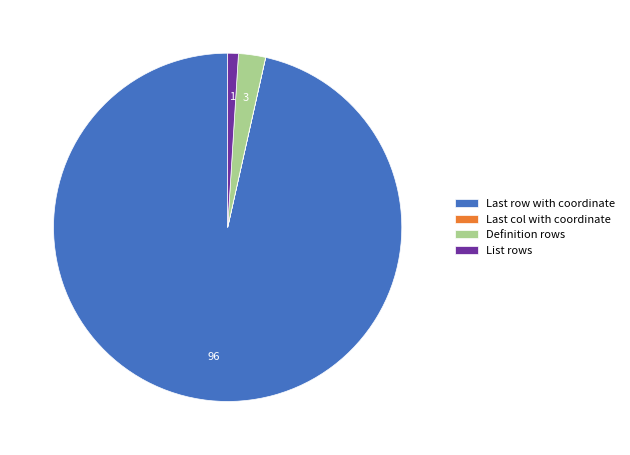

Which slice is the largest?

Last row with coordinate